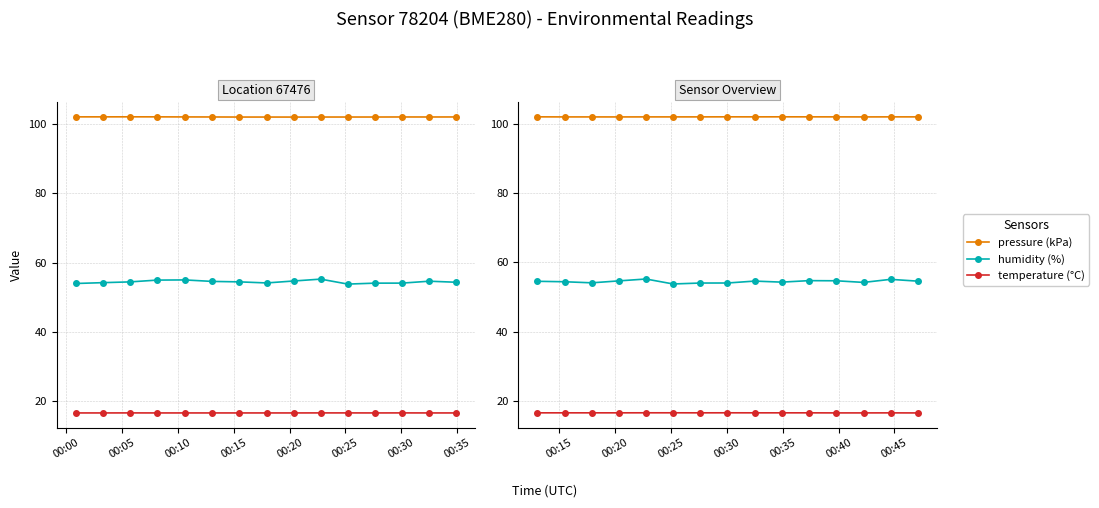

What is the value of the humidity (%) point at the 10th from the left?

54.3